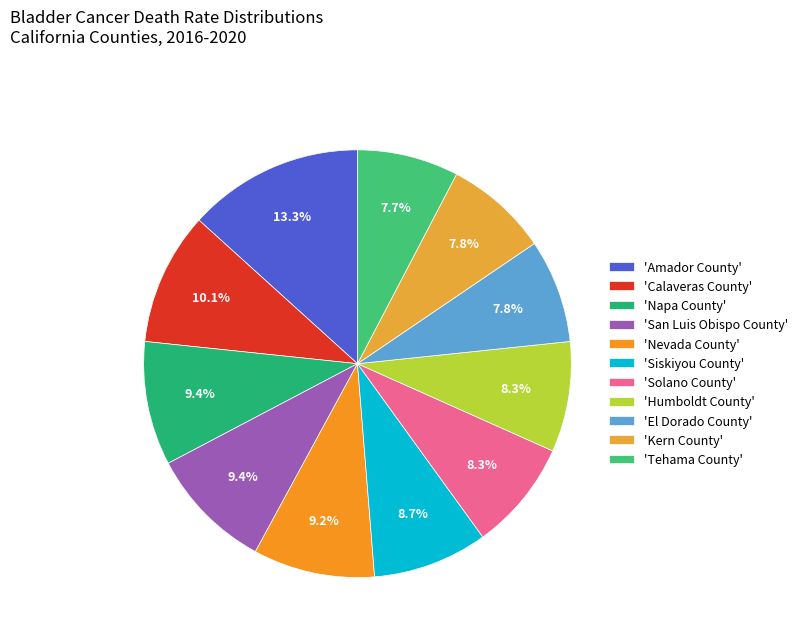

To the nearest percent, what is the average slice percentage?

9%